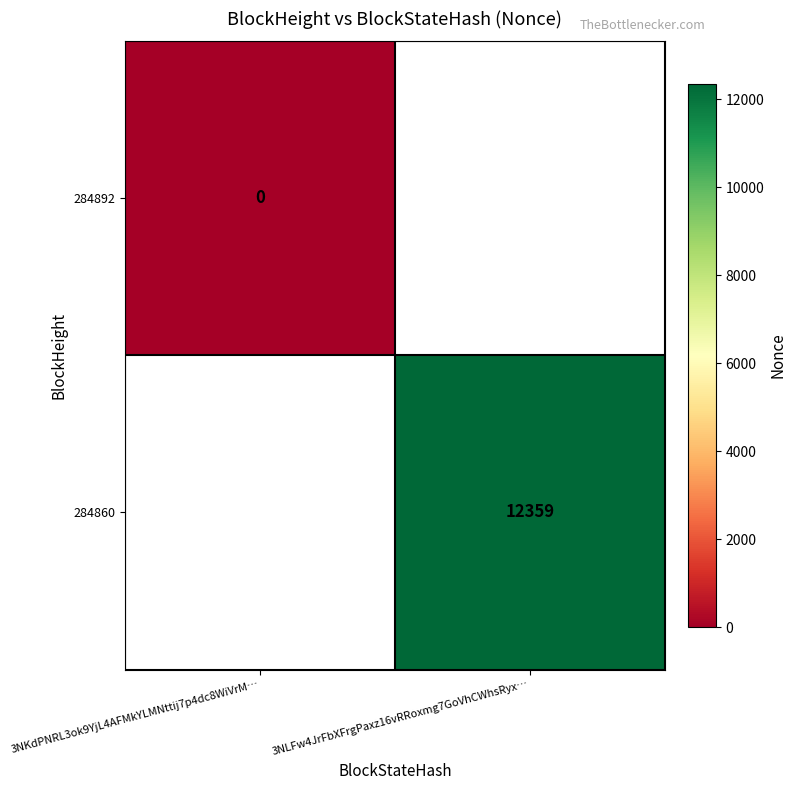

The 284860 series shows 12359 at 3NLFw4JrFbXFrgPaxz16vRRoxmg7GoVhCWhsRyx…. True or false?

True